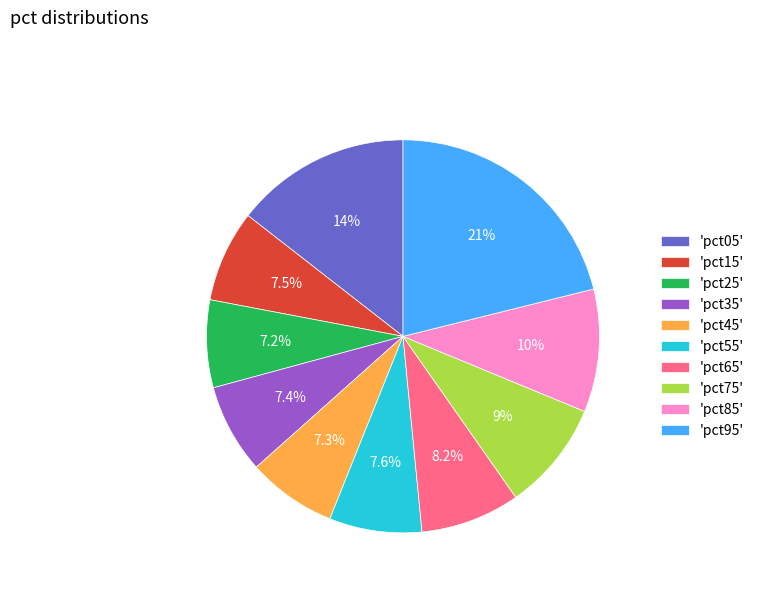

Between 'pct85' and 'pct95', which is larger?

'pct95'